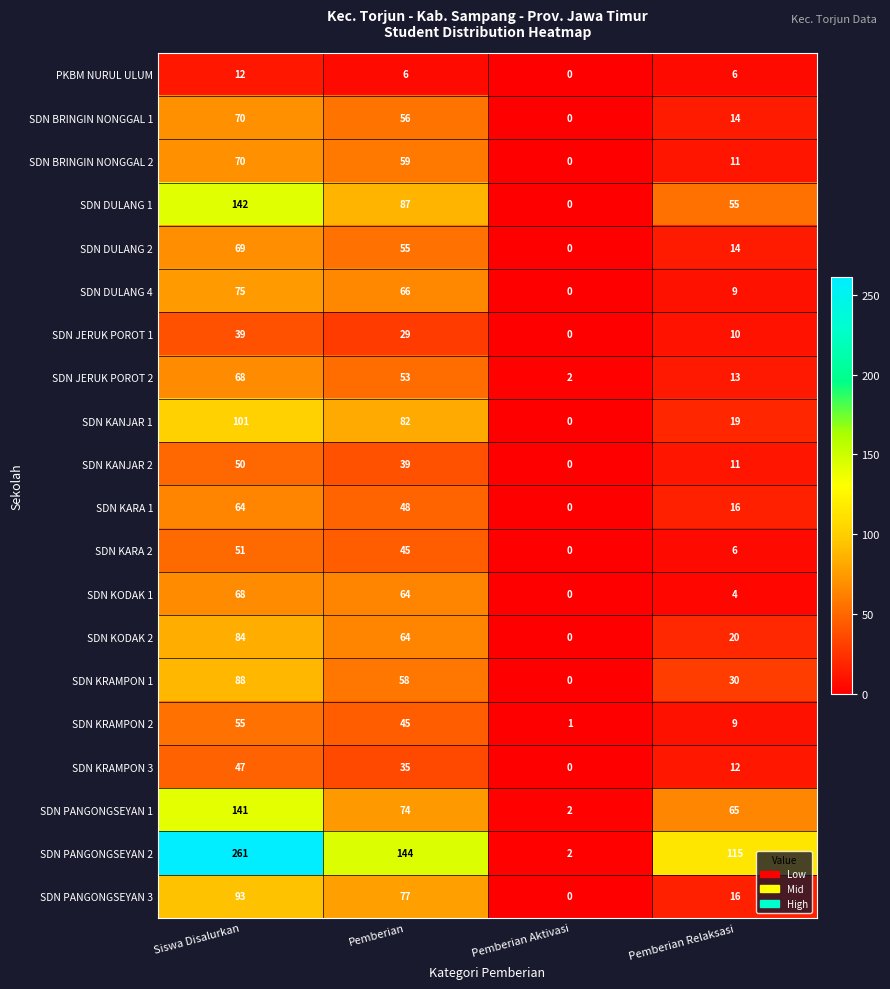

How many categories are shown in the chart?

4